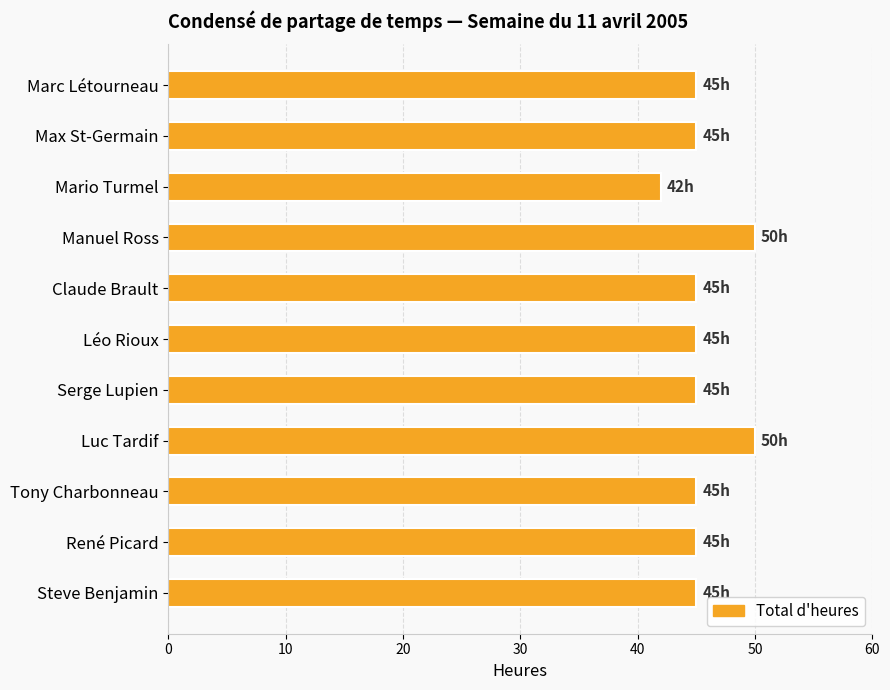

What is the label of the 10th bar from the top?

René Picard